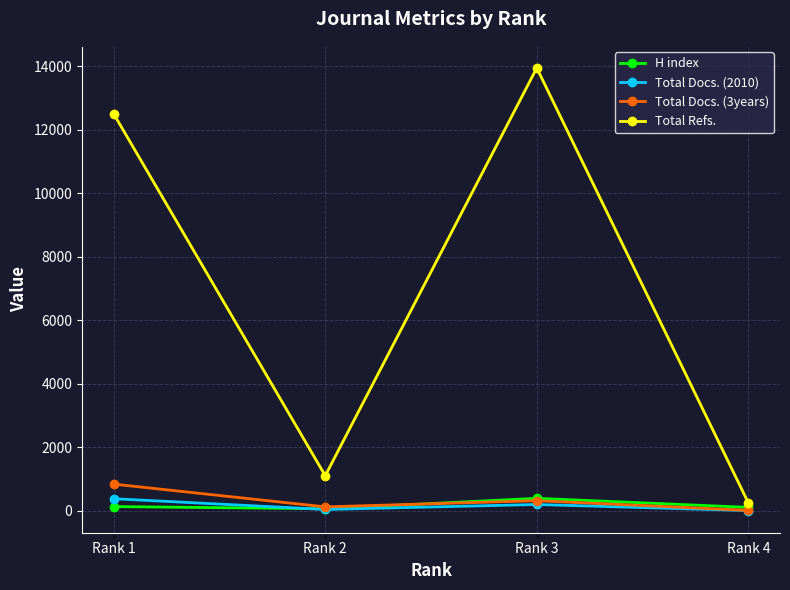

At which category does H index reach its first local valley?

Rank 2